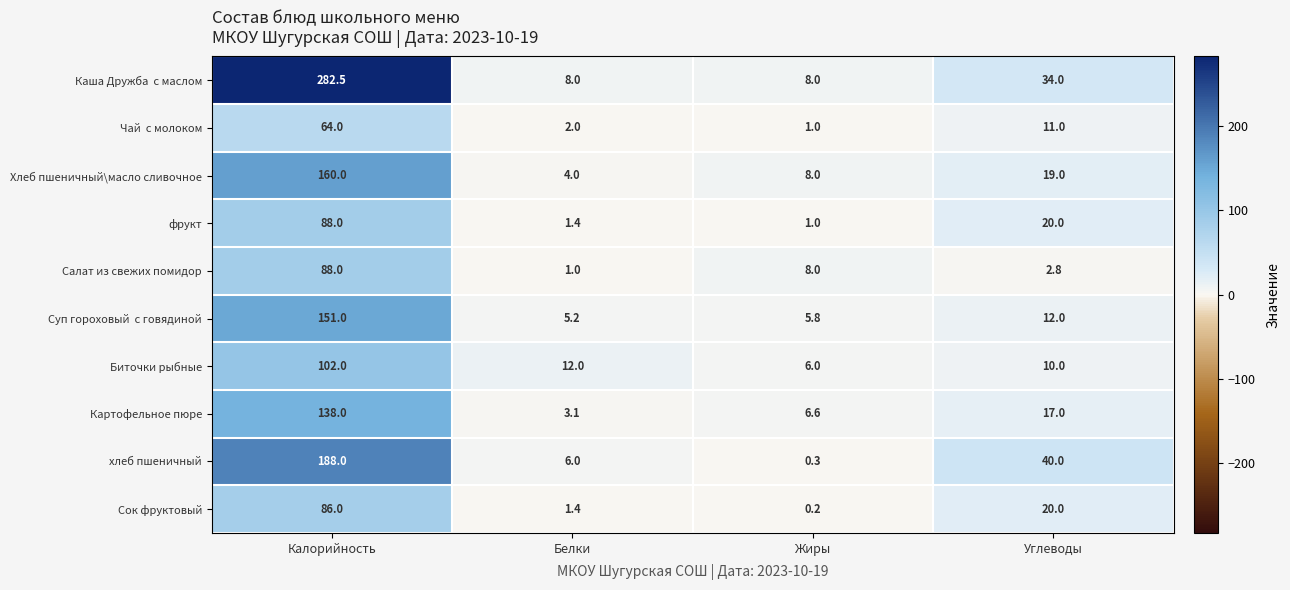

List the labels in order of Сок фруктовый value, largest first.

Калорийность, Углеводы, Белки, Жиры